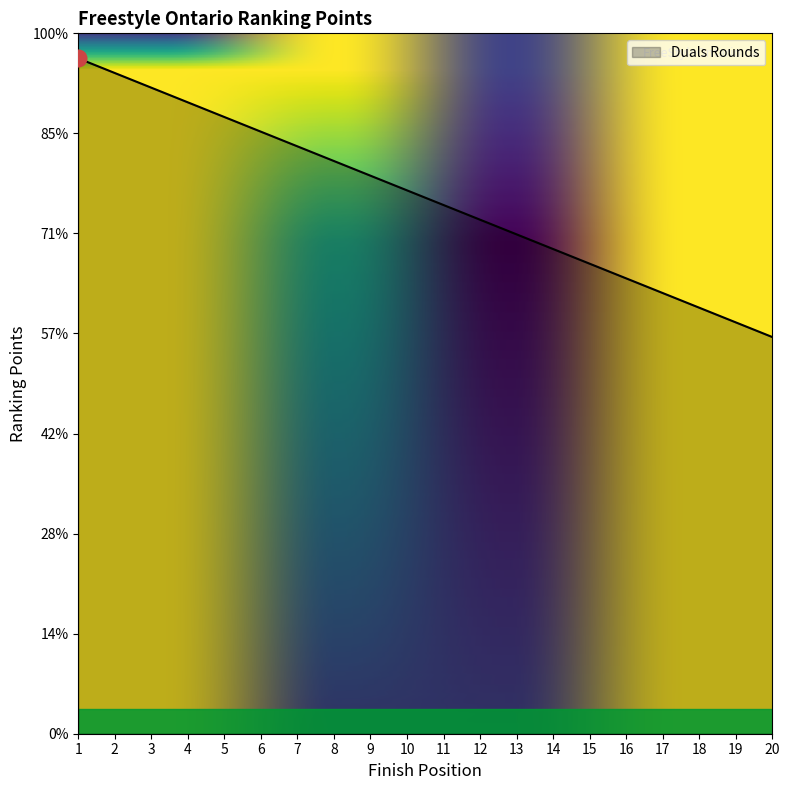

Which has a higher value, 11 or 14?

11